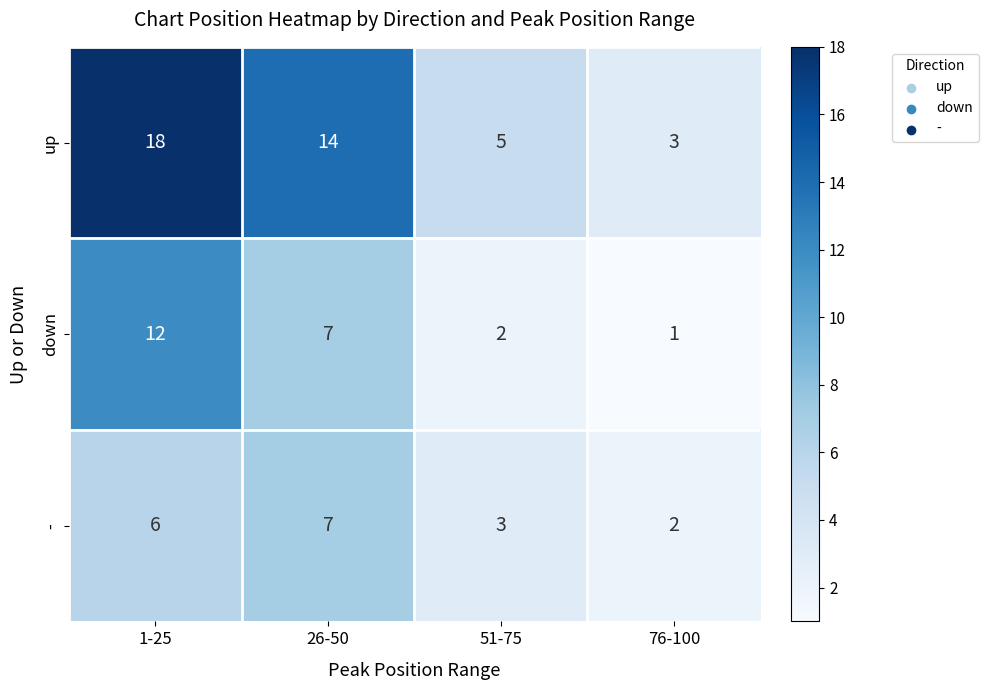

List the series in order of their peak value, lowest first.

-, down, up